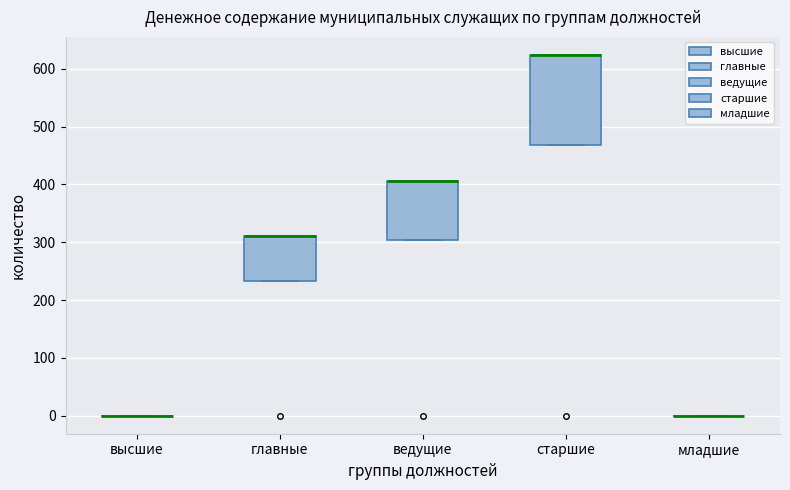

Reading left to right, read every box against the y-axis: the position of its median line, the range the box covers, and the ends of its whiskers. The values are not printed on the chart, so give them approximately, as read against the axis.

высшие: box collapsed to a line at 0, whiskers 0 to 0
главные: median 310 (drawn on the box's upper edge), box 230 to 310, whiskers 230 to 310
ведущие: median 410 (drawn on the box's upper edge), box 300 to 410, whiskers 300 to 410
старшие: median 620 (drawn on the box's upper edge), box 470 to 620, whiskers 470 to 620
младшие: box collapsed to a line at 0, whiskers 0 to 0